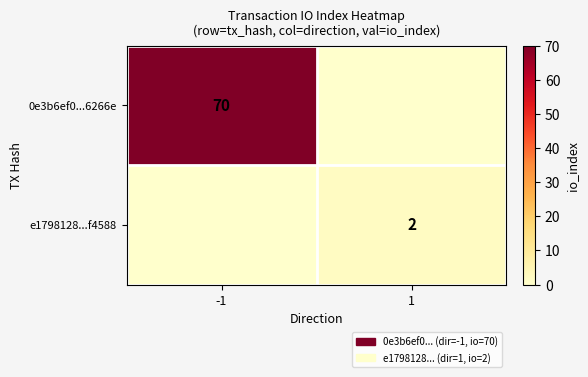

The 0e3b6ef0...6266e series shows 70 at -1. True or false?

True